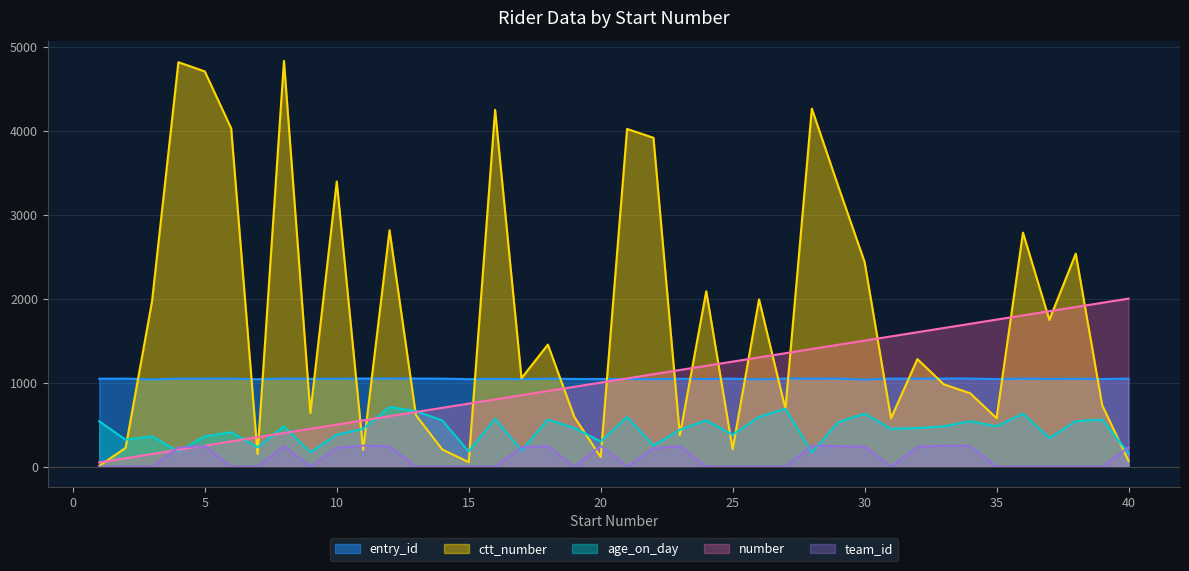

How many interior local valleys does the entry_id series have?

15